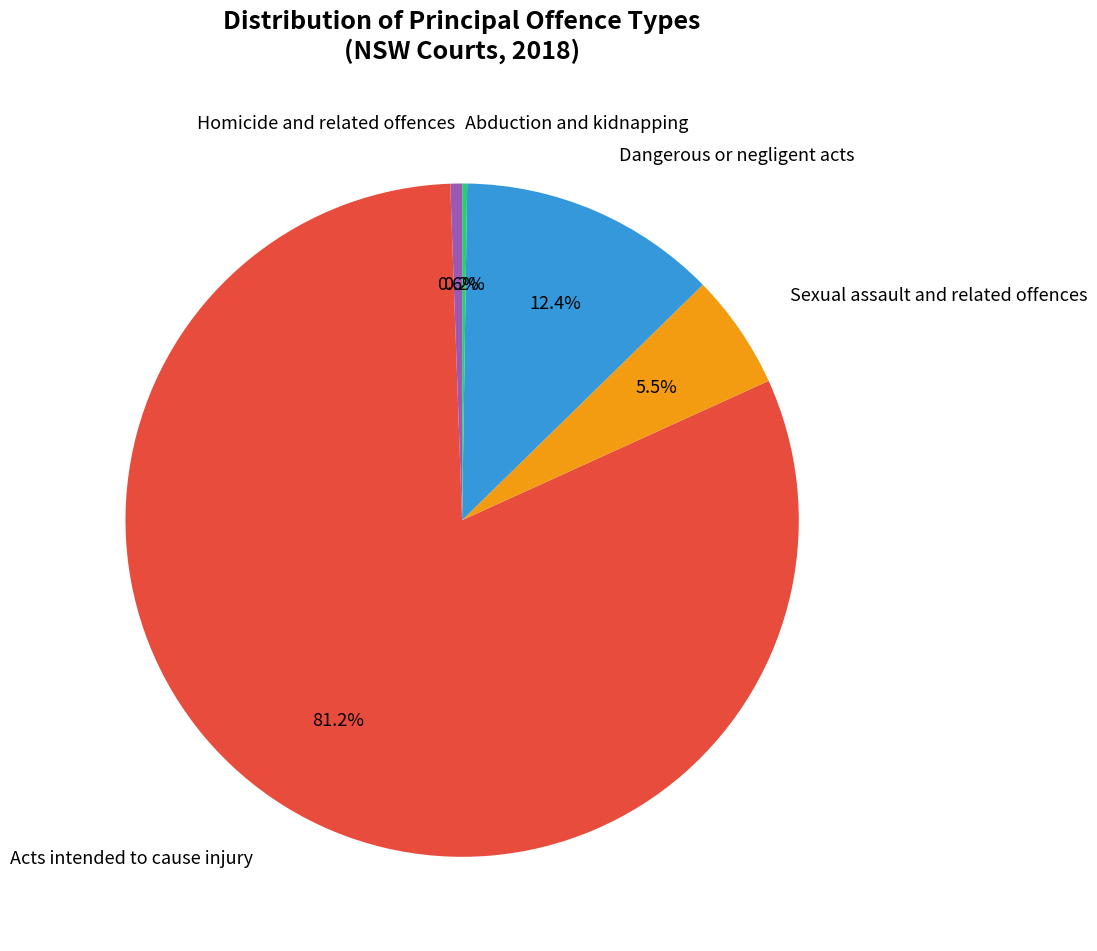

Approximately how many times larger is the value at Sexual assault and related offences compared to Dangerous or negligent acts?

0.4